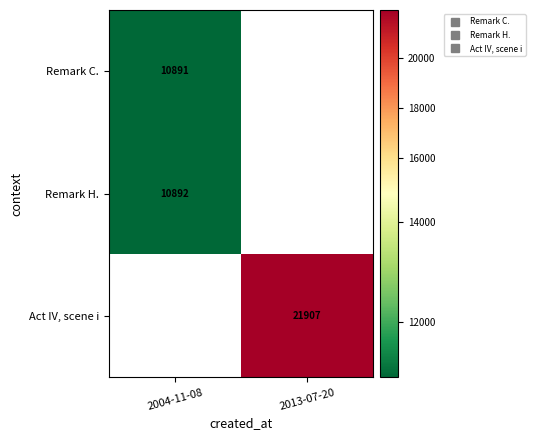

Which label corresponds to the largest value in the chart?

2013-07-20